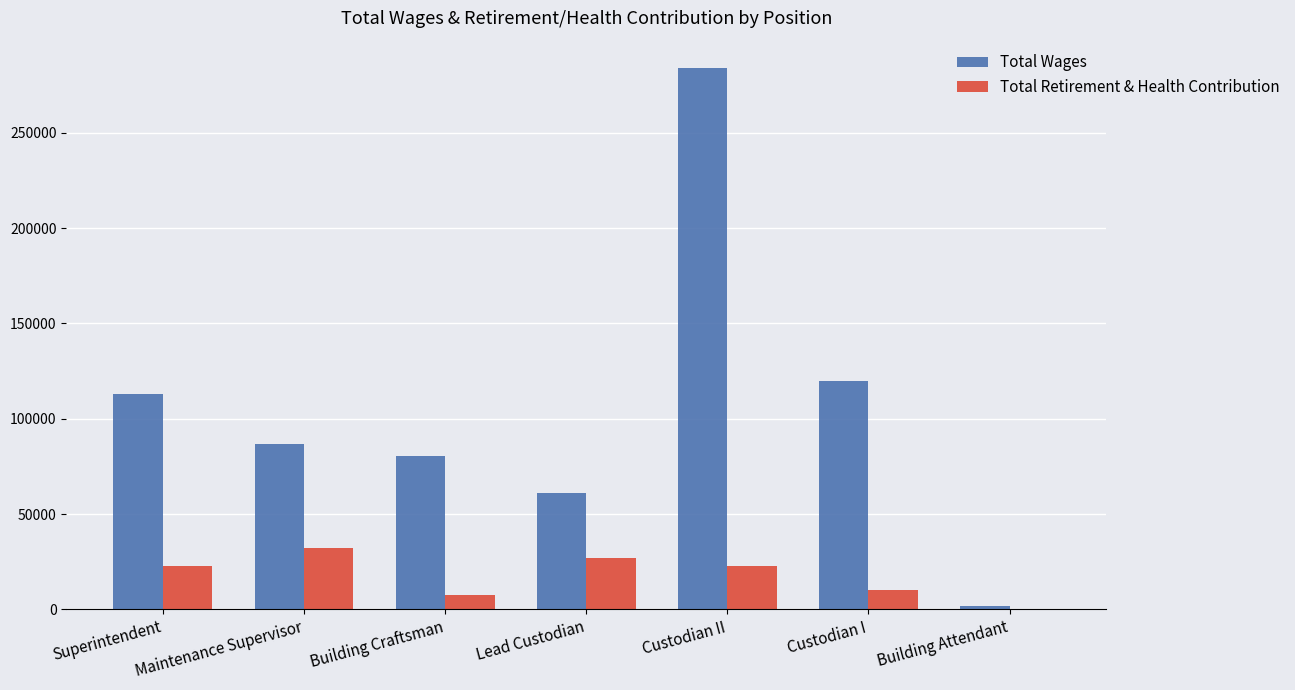

What is the sum of the Total Wages values at Custodian I and Building Craftsman?

200366